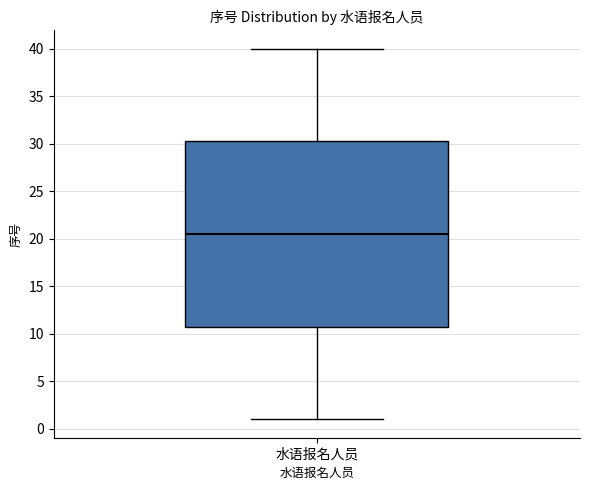

Transcribe this box plot: give where the median line is, the range the box spans, and where the two whiskers end, as read against the y-axis. The values are not printed on the chart, so give them approximately, as read against the axis.

median 20.5, box 11.0 to 30.5, whiskers 1.0 to 40.0